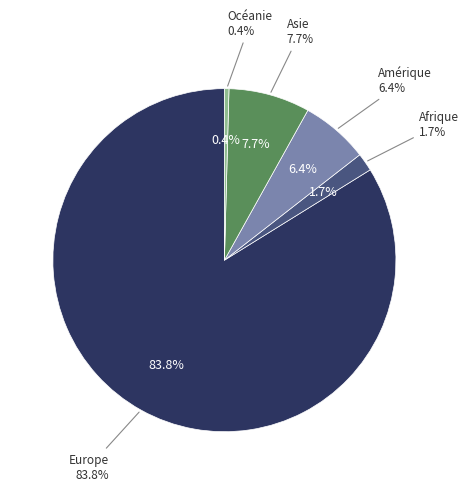

To the nearest percent, what is the difference between the Asie and Océanie slice percentages?

7%